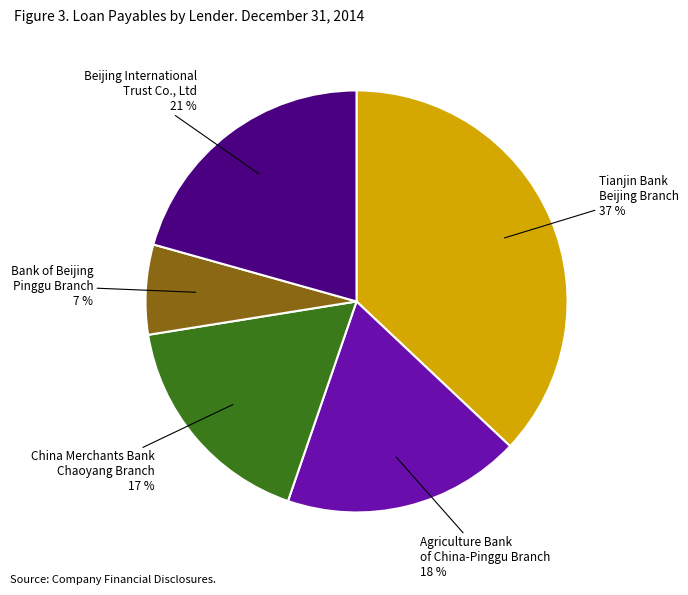

Is there any slice that represents more than half of the pie?

No